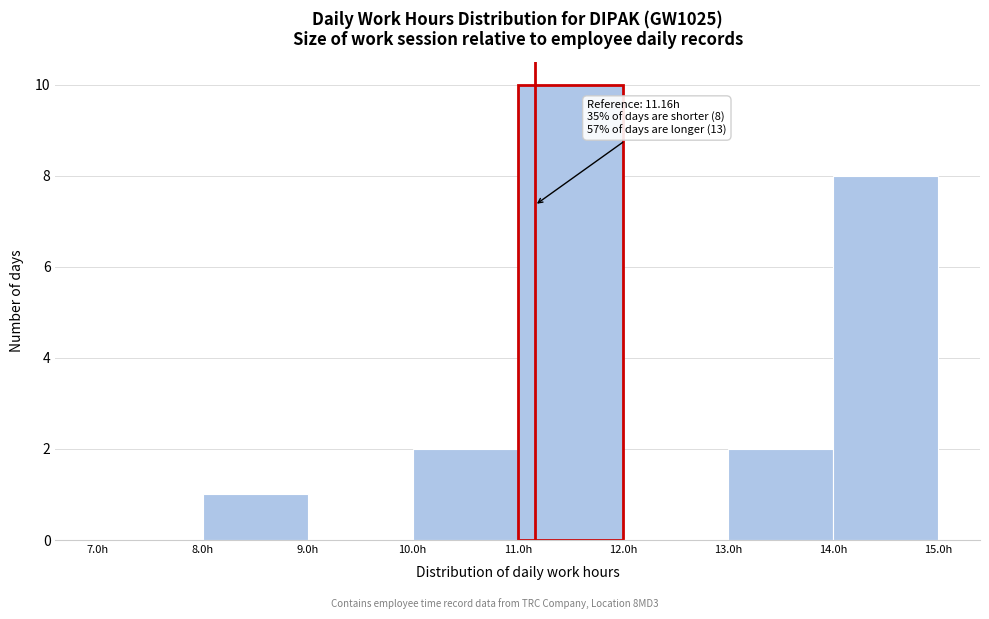

Over which range of the x-axis is the bar tallest?

11 to 12